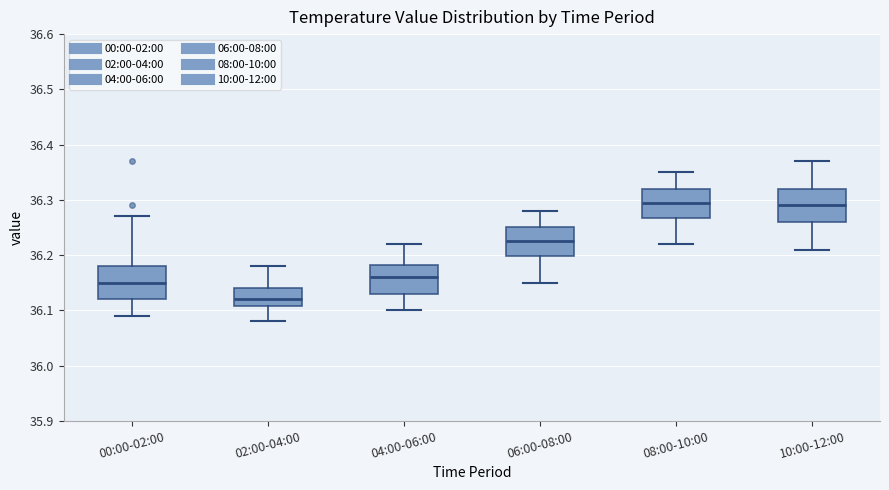

Which box has the lowest median line?

02:00-04:00